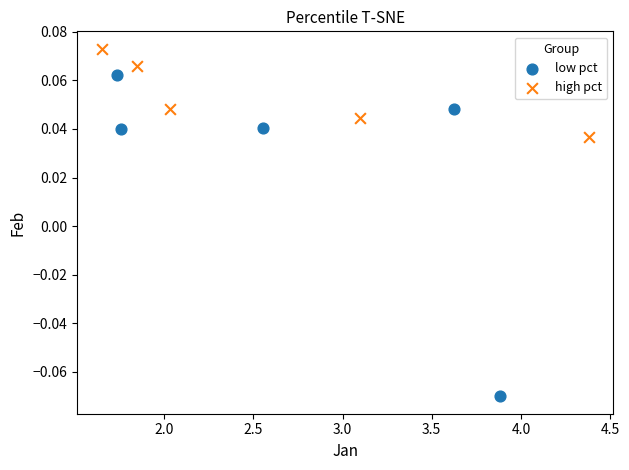

Which series contains the lowest Y value?

low pct